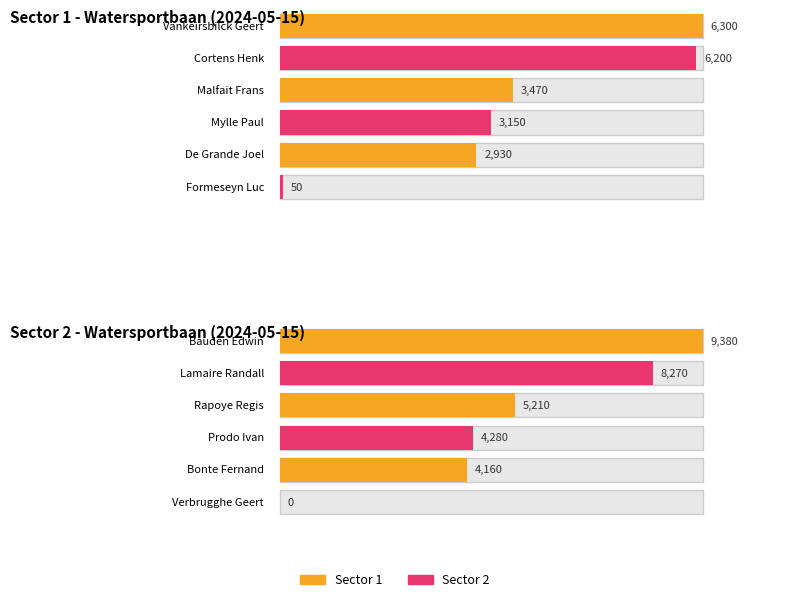

Is the value of Sector 1 - Gewicht at Formeseyn Luc / Bonte Fernand greater than the value of Sector 2 - Gewicht at Malfait Frans / Lamaire Randall?

No